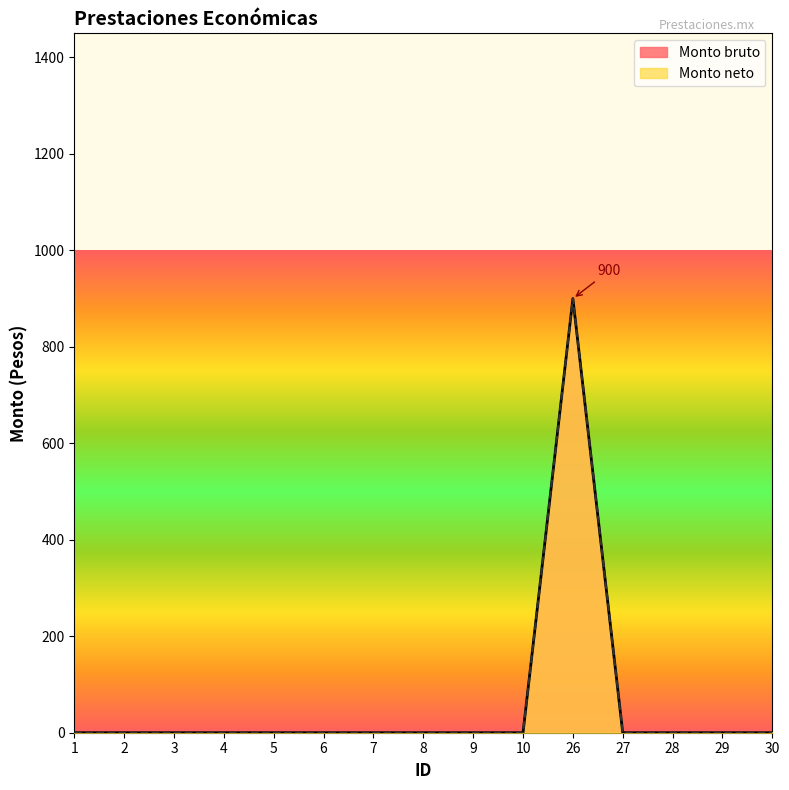

Reading right to left, transcribe all the data shown in this chart.

Monto bruto: 30=0	29=0	28=0	27=0	26=900	10=0	9=0	8=0	7=0	6=0	5=0	4=0	3=0	2=0	1=0
Monto neto: 30=0	29=0	28=0	27=0	26=900	10=0	9=0	8=0	7=0	6=0	5=0	4=0	3=0	2=0	1=0